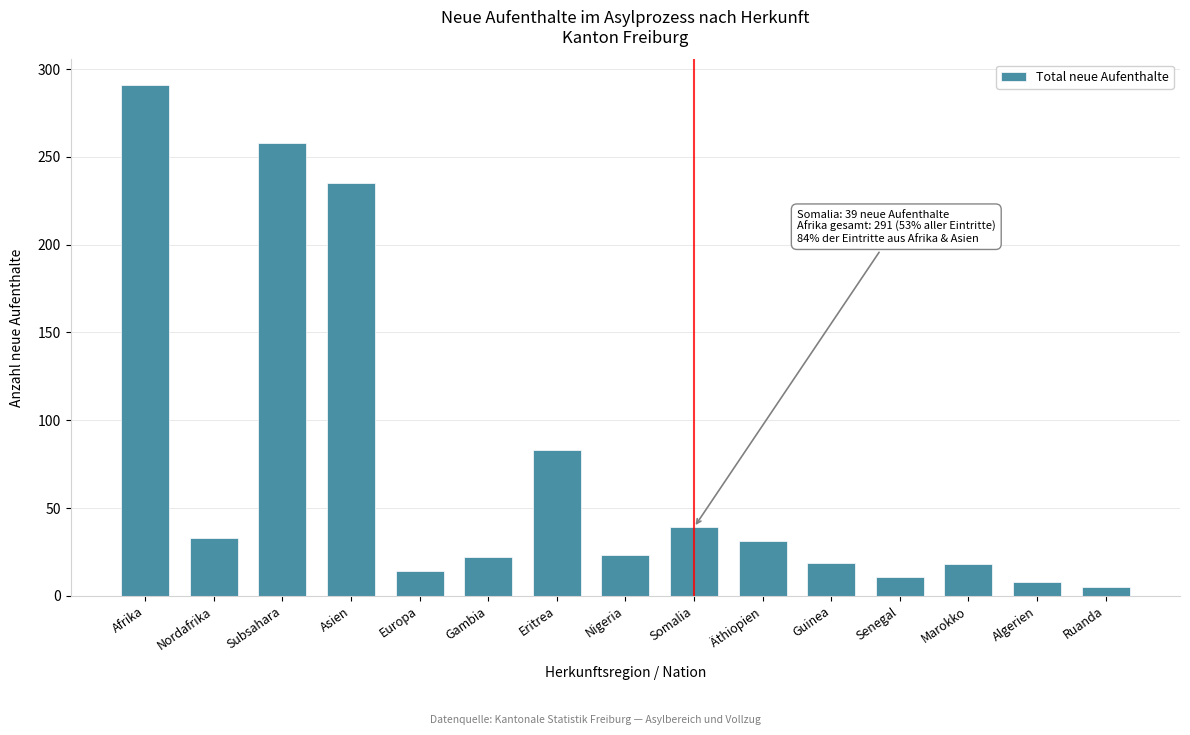

What is the maximum value shown in the chart?

291